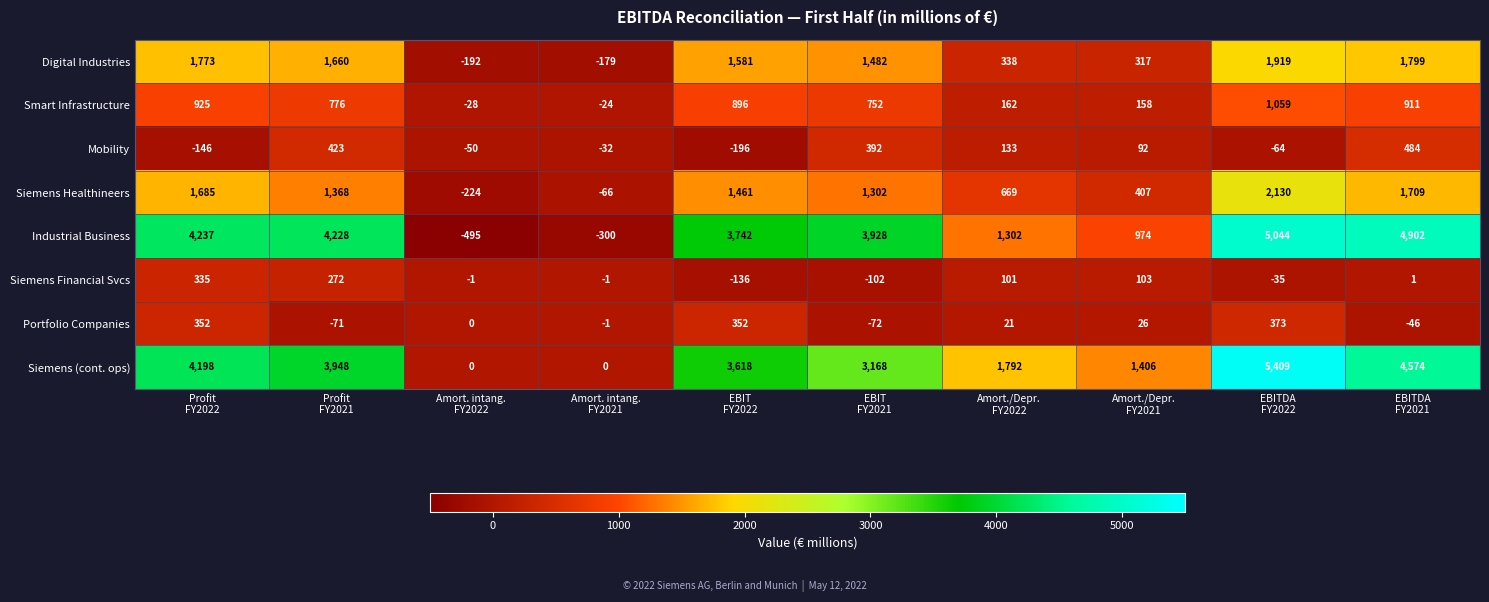

Rank the series by their maximum value, from lowest to highest.

Siemens Financial Svcs, Portfolio Companies, Mobility, Smart Infrastructure, Digital Industries, Siemens Healthineers, Industrial Business, Siemens (cont. ops)